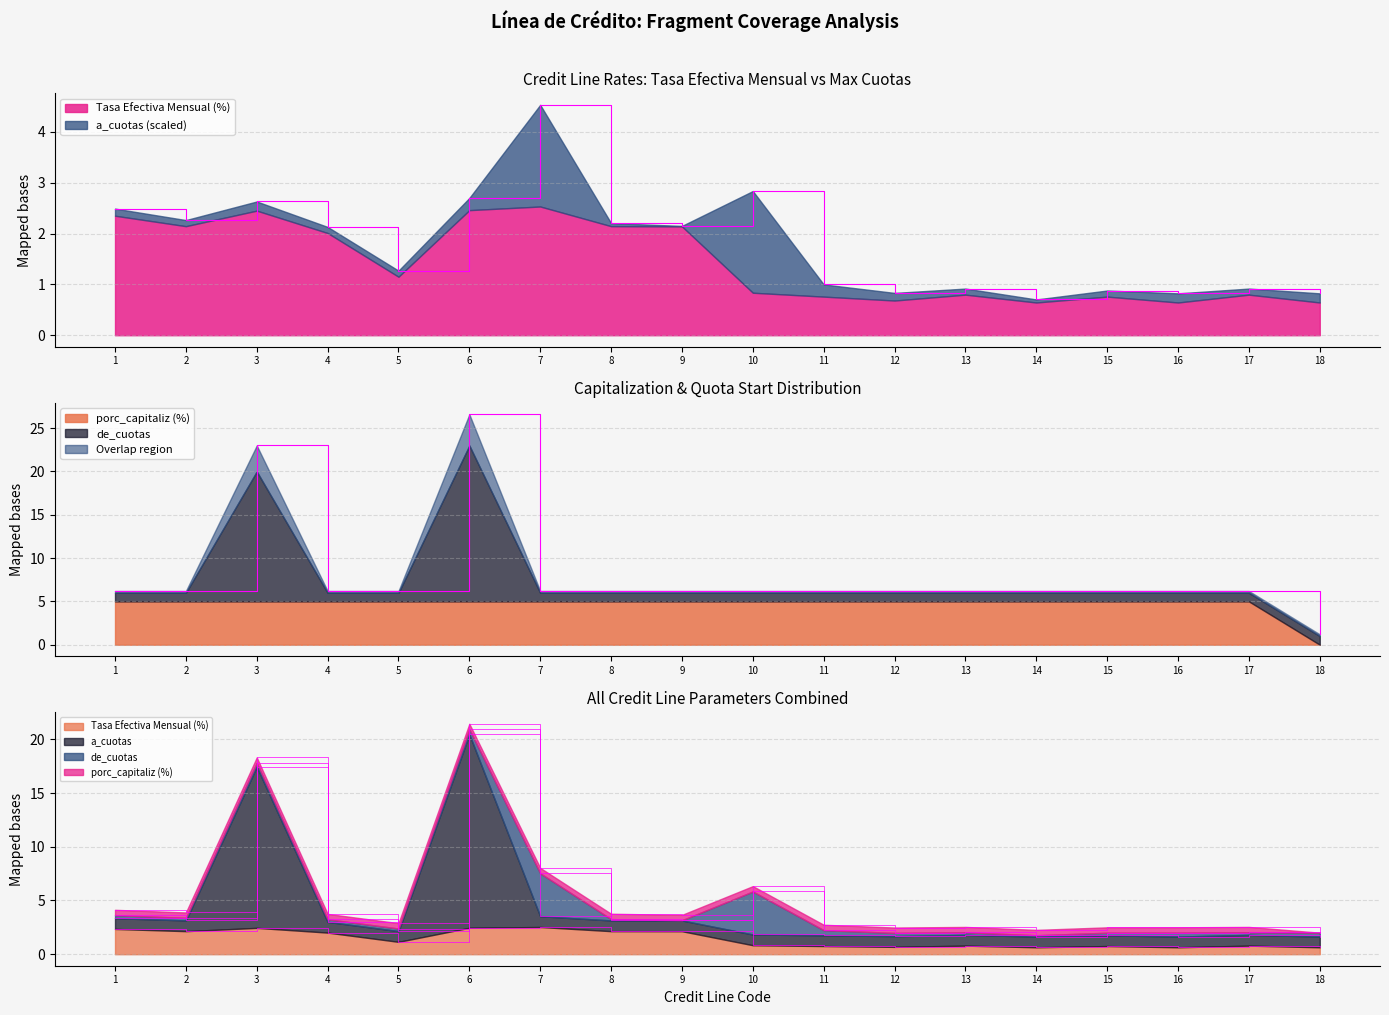

Which series has the largest total across all categories?

de_cuotas